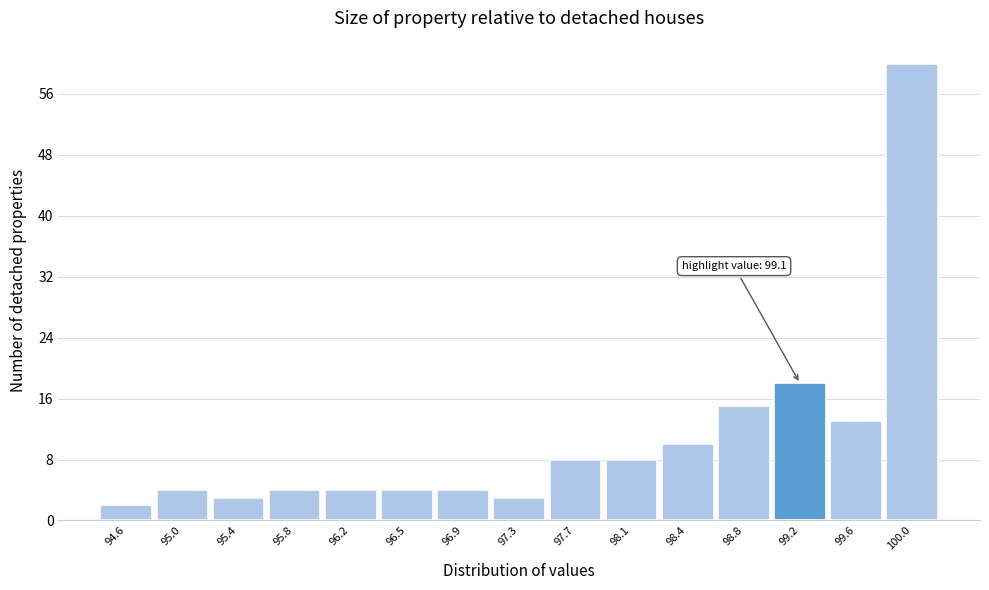

Over which range of the x-axis is the bar tallest?

99.77 to 100.15